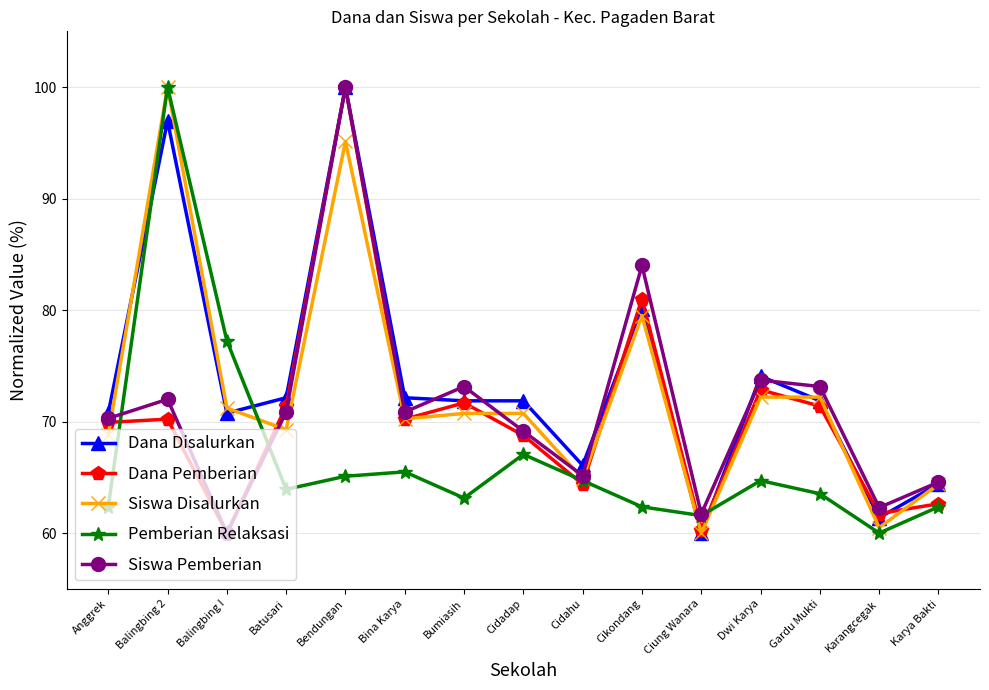

What is the spread (max minus min) of values at Ciung Wanara?

1.7